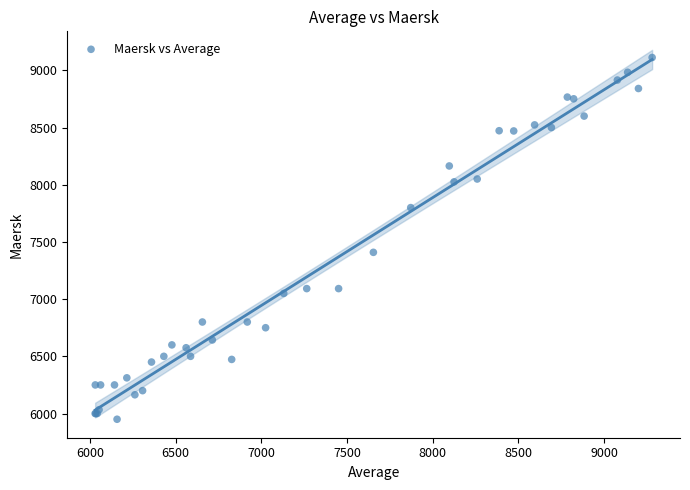

What Y value in the scatter plot is closest to 7531?

7409